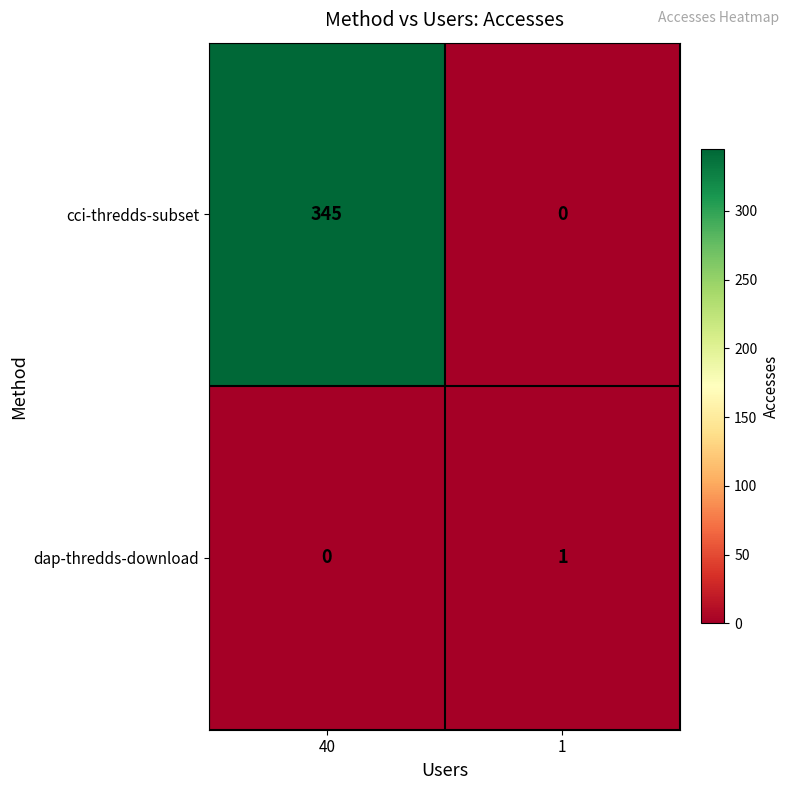

The cci-thredds-subset series shows 0 at 1. True or false?

True